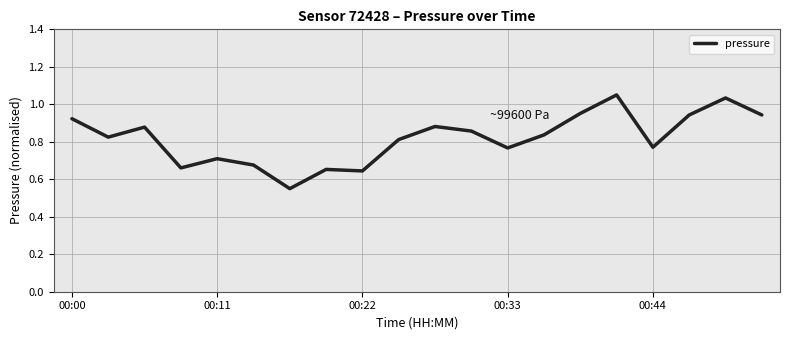

What is the difference between the maximum and minimum values?

0.5